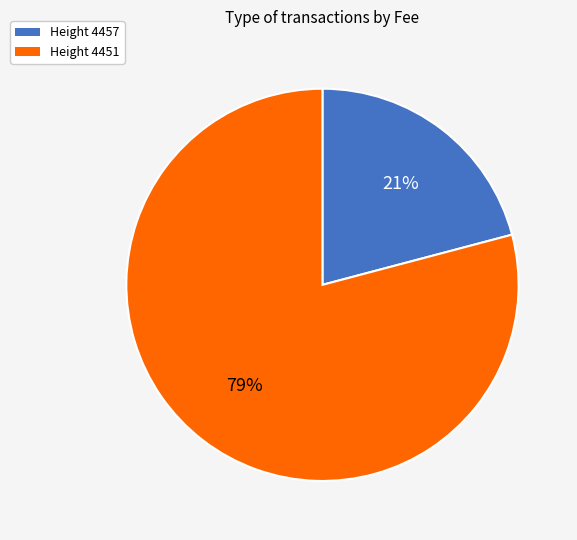

Which slice is the largest?

Height 4451